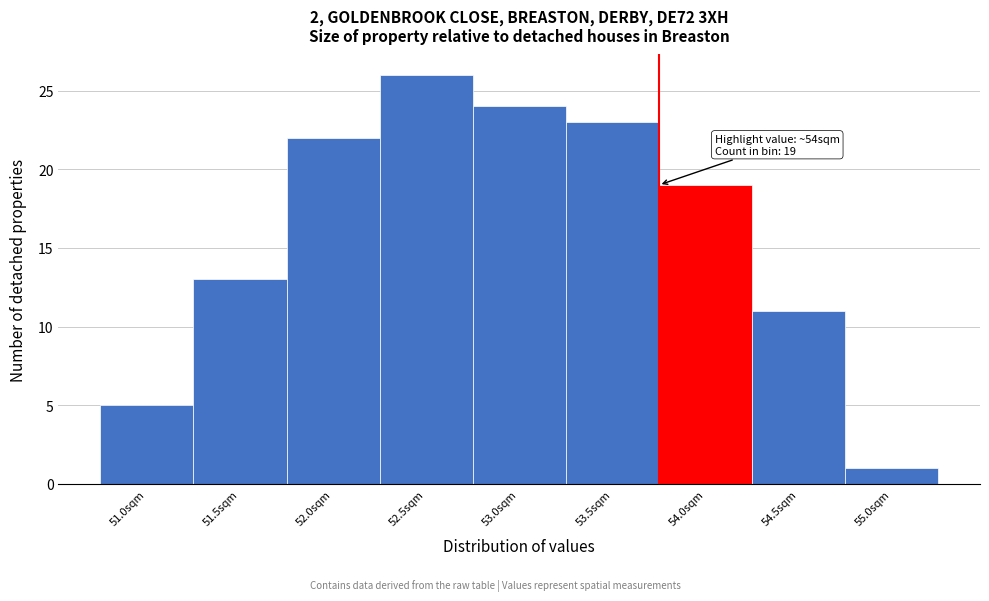

Reading left to right, what are all the values shown in this chart?

51.0sqm=5	51.5sqm=13	52.0sqm=22	52.5sqm=26	53.0sqm=24	53.5sqm=23	54.0sqm=19	54.5sqm=11	55.0sqm=1